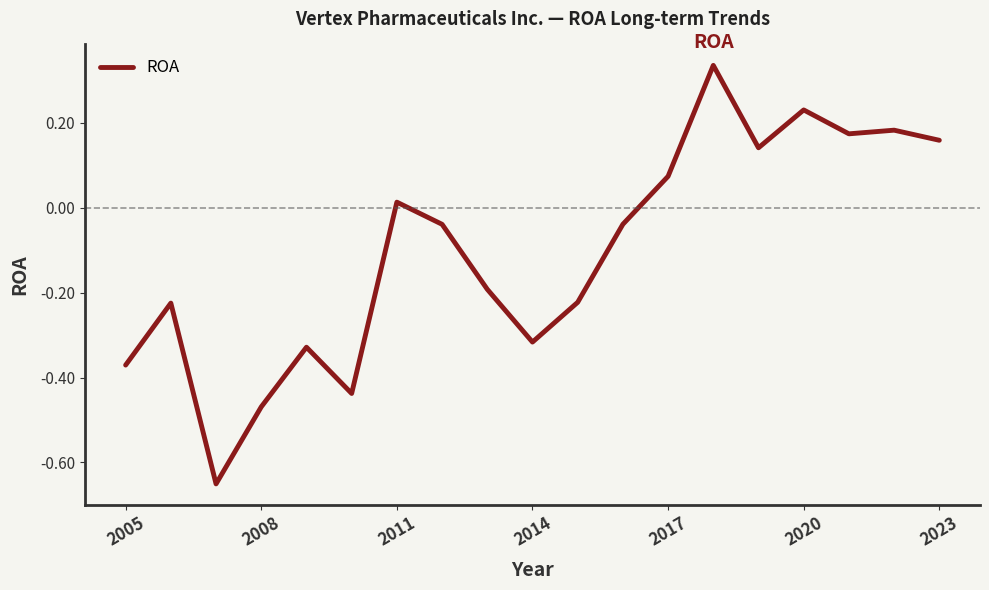

What is the difference between the maximum and minimum values?

1.0